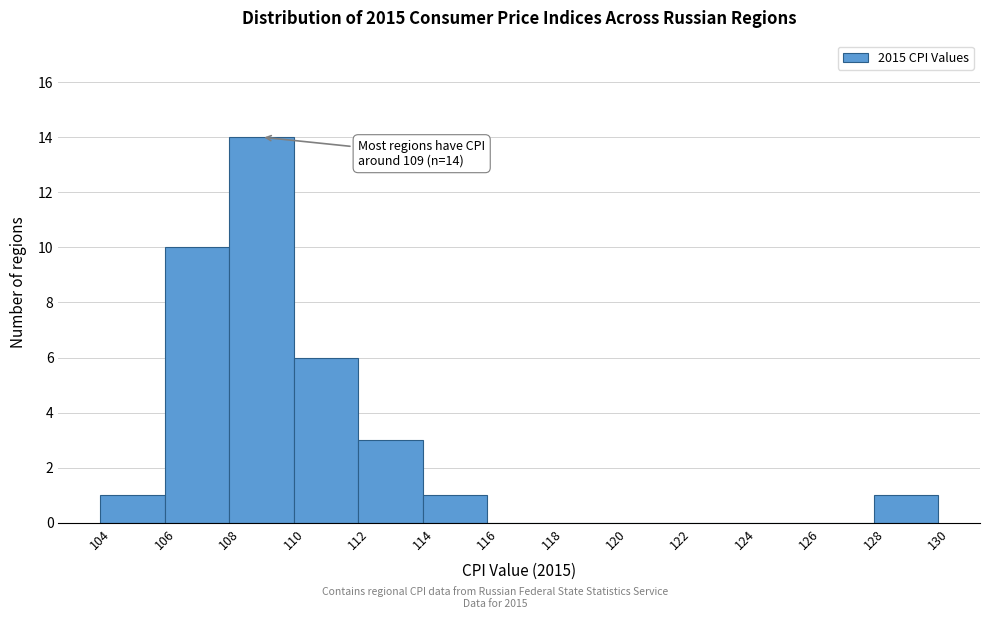

Which range on the x-axis has the tallest bar?

108 to 110